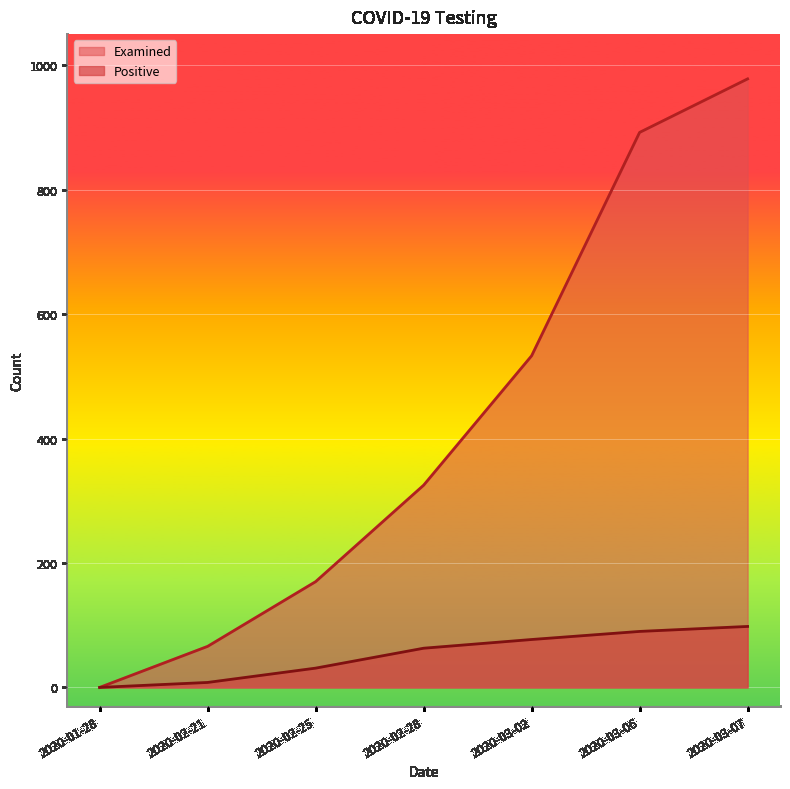

Is it true that Examined equals 314 at 2020-03-07?

False